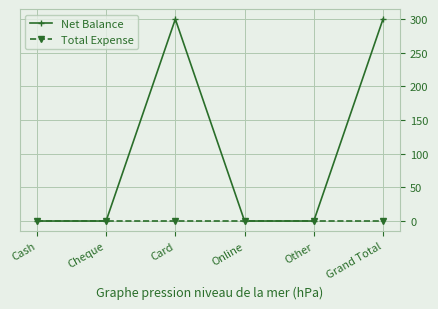

How many lines are shown in the chart?

2